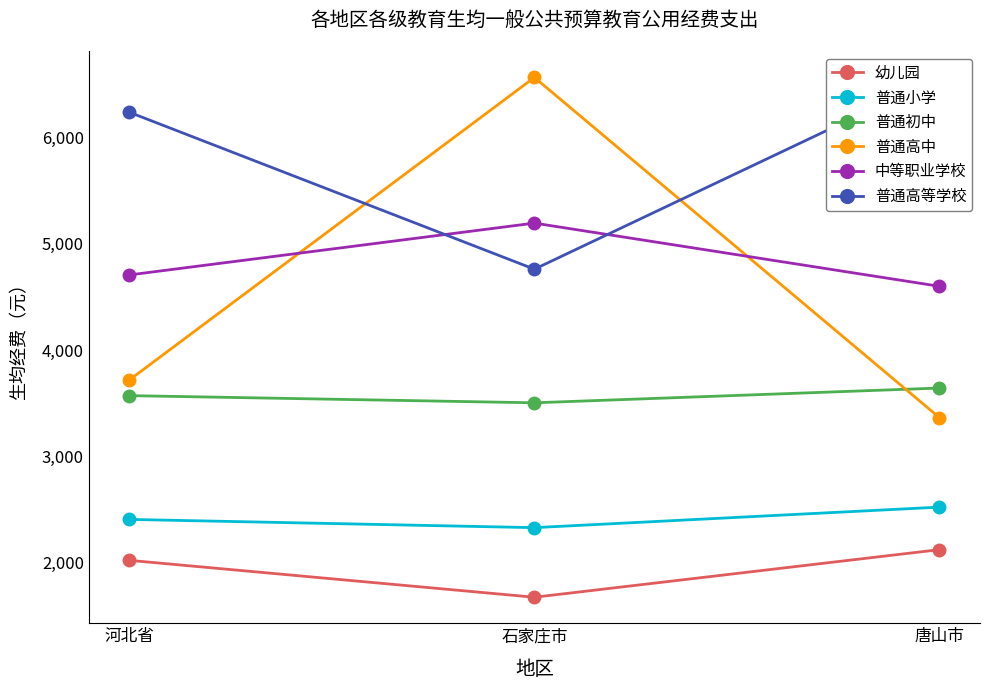

What is the sum of the 普通高中 values at 河北省 and 唐山市?

7079.8